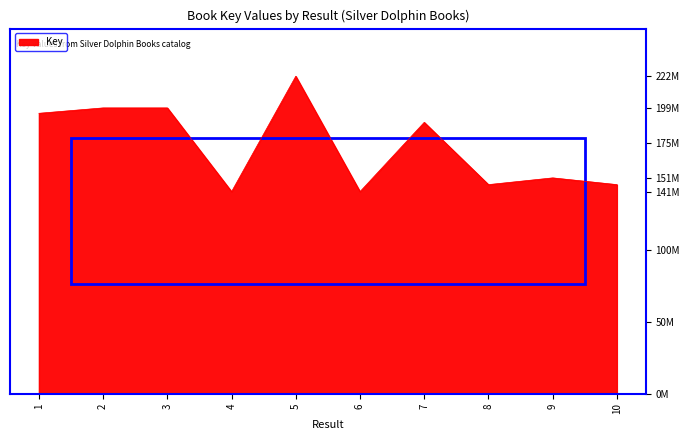

Does the chart have visible grid lines?

Yes